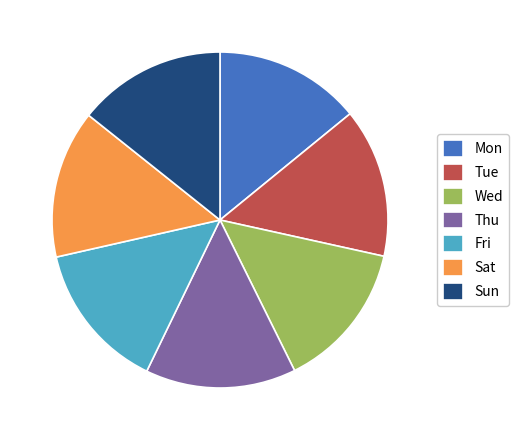

How many slices are in this pie chart?

7